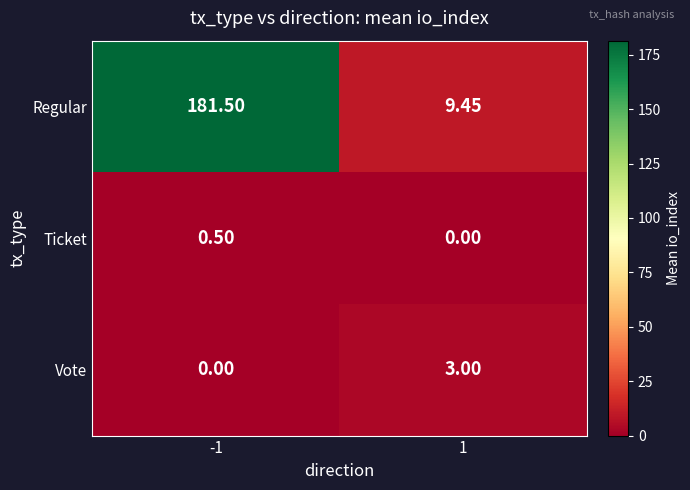

Between -1 and 1, which series saw the biggest shift?

Regular